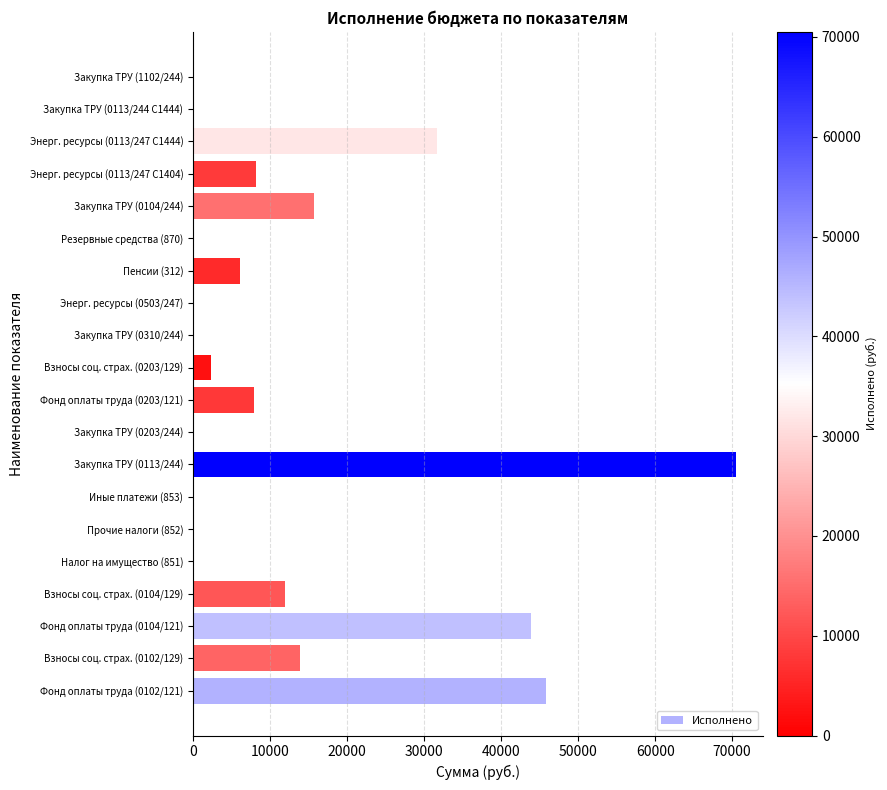

What is the maximum value shown in the chart?

70508.9